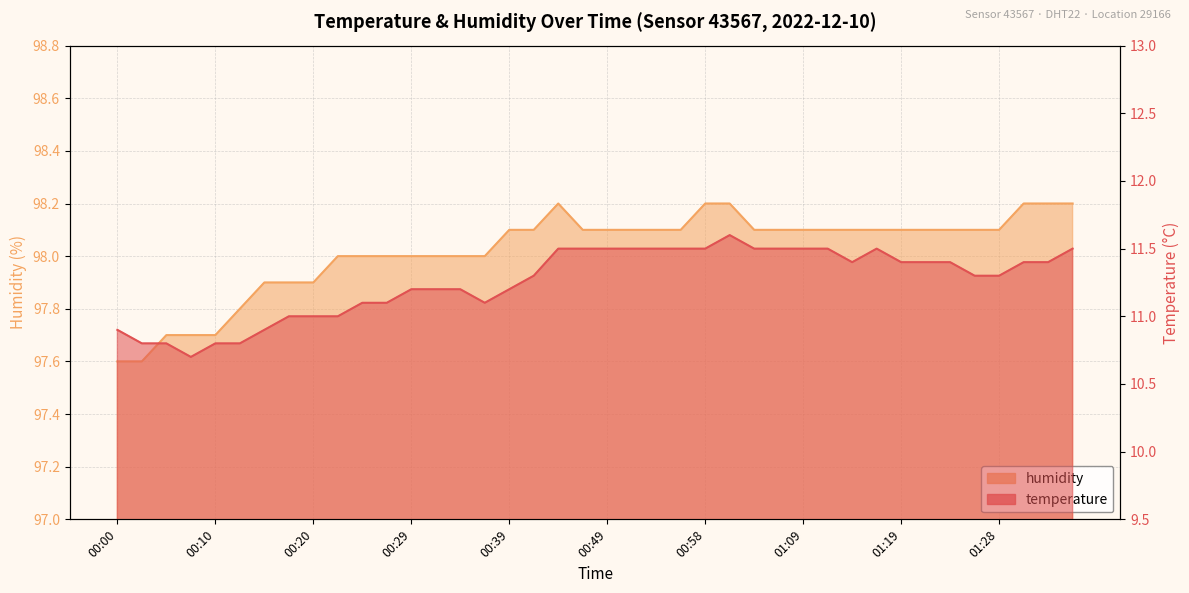

How many lines are shown in the chart?

2